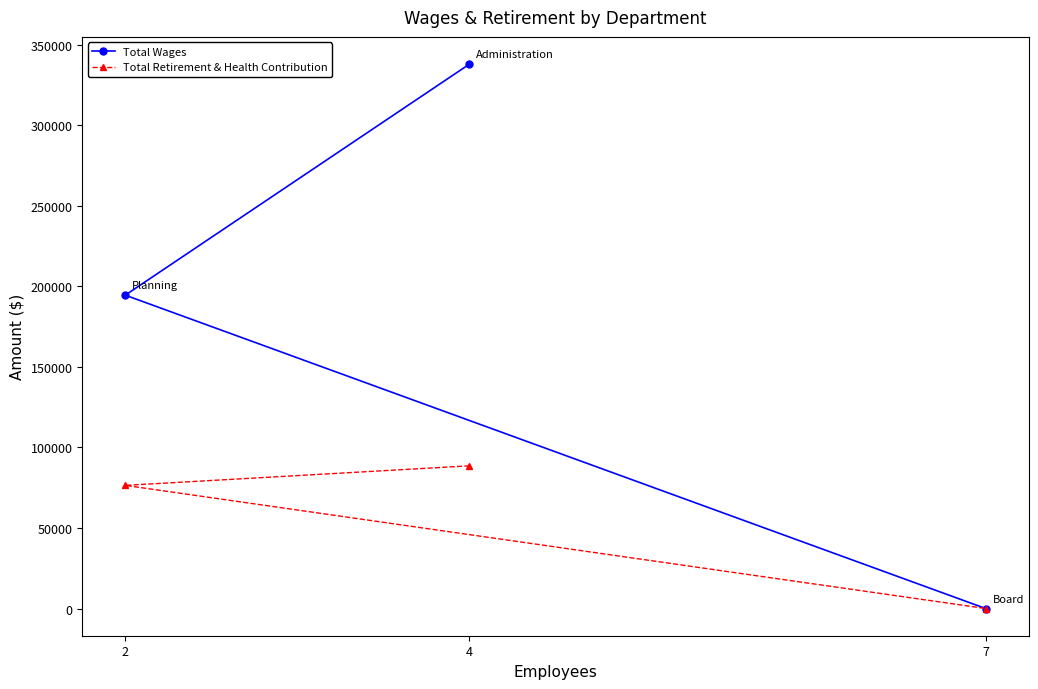

Which category has the highest value in the Total Retirement & Health Contribution series?

4